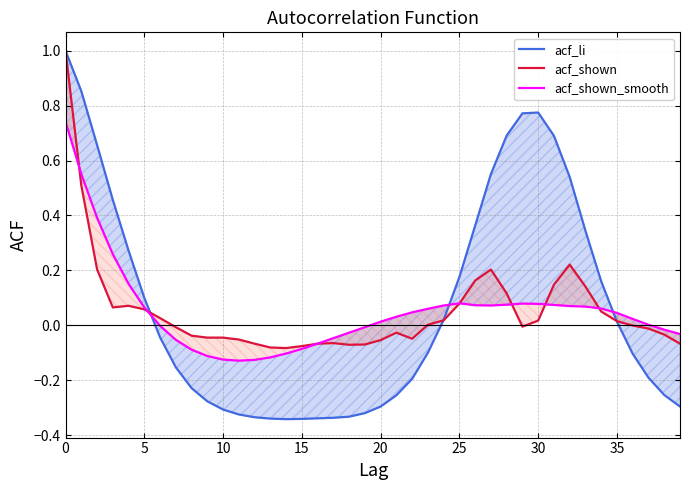

What is the difference between the acf_shown values at 18 and 26?

0.2